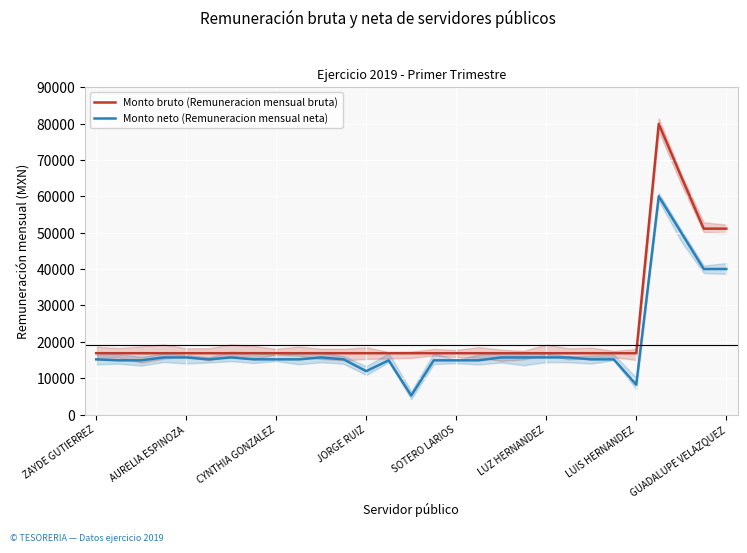

What is the sum of all Monto neto (Remuneracion mensual neta) values?

551459.6